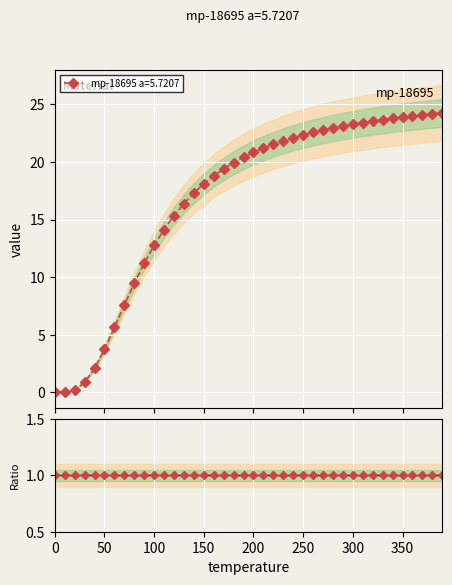

How many positive values are there?

39